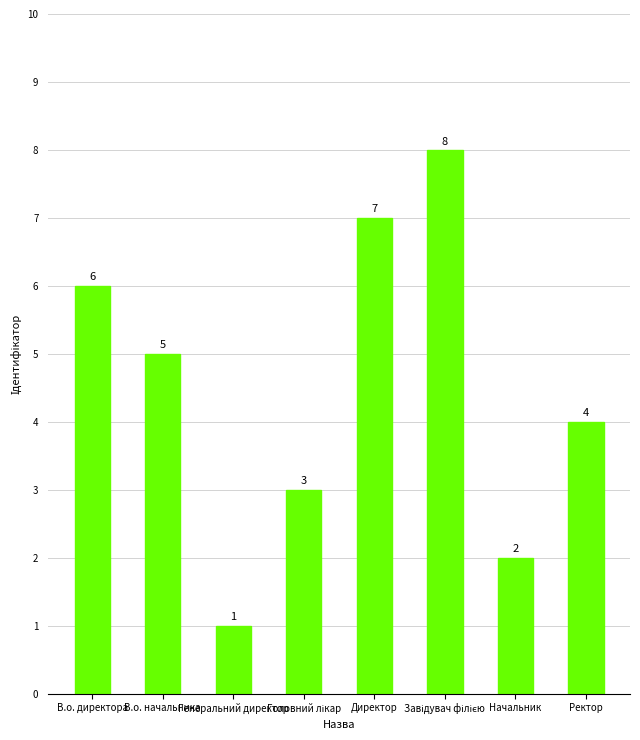

At which category does the chart reach its minimum across all series?

Генеральний директор